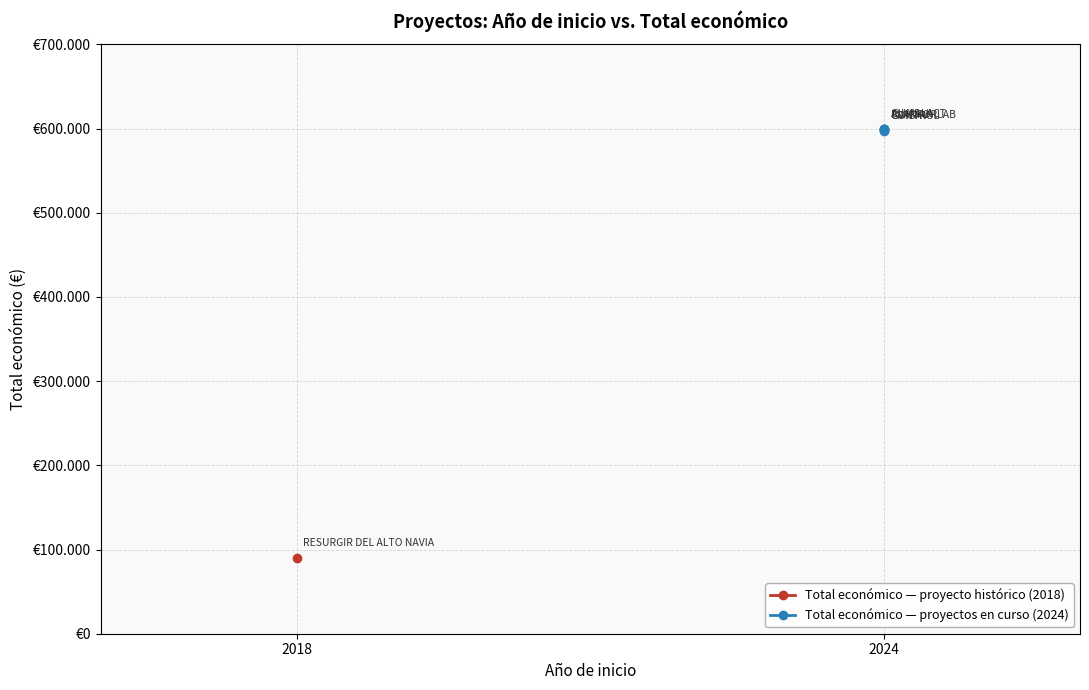

The chart shows a value of 1030419 at 2024. True or false?

False